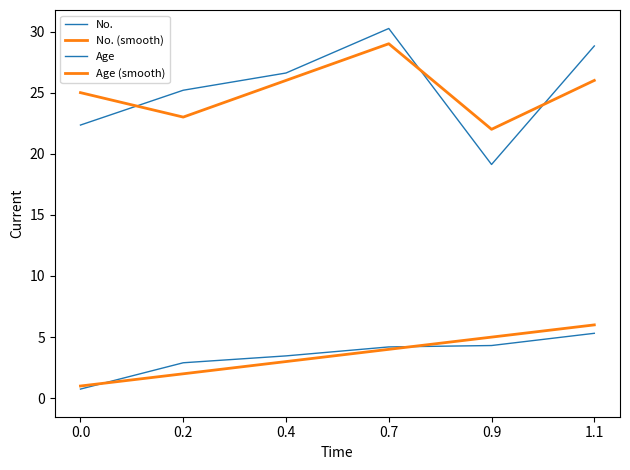

Reading left to right, extract all data points from this chart.

No.: 0.0=0.7	0.2=2.9	0.4=3.5	0.7=4.2	0.9=4.3	1.1=5.3
No. (smooth): 0.0=1.0	0.2=2.0	0.4=3.0	0.7=4.0	0.9=5.0	1.1=6.0
Age: 0.0=22.3	0.2=25.2	0.4=26.6	0.7=30.2	0.9=19.1	1.1=28.8
Age (smooth): 0.0=25.0	0.2=23.0	0.4=26.0	0.7=29.0	0.9=22.0	1.1=26.0